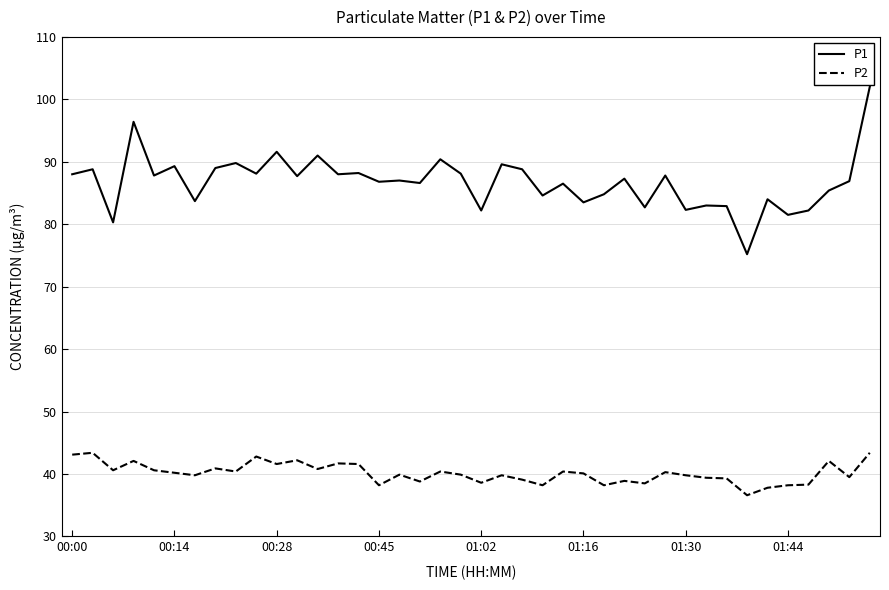

Which series has the largest total across all categories?

P1